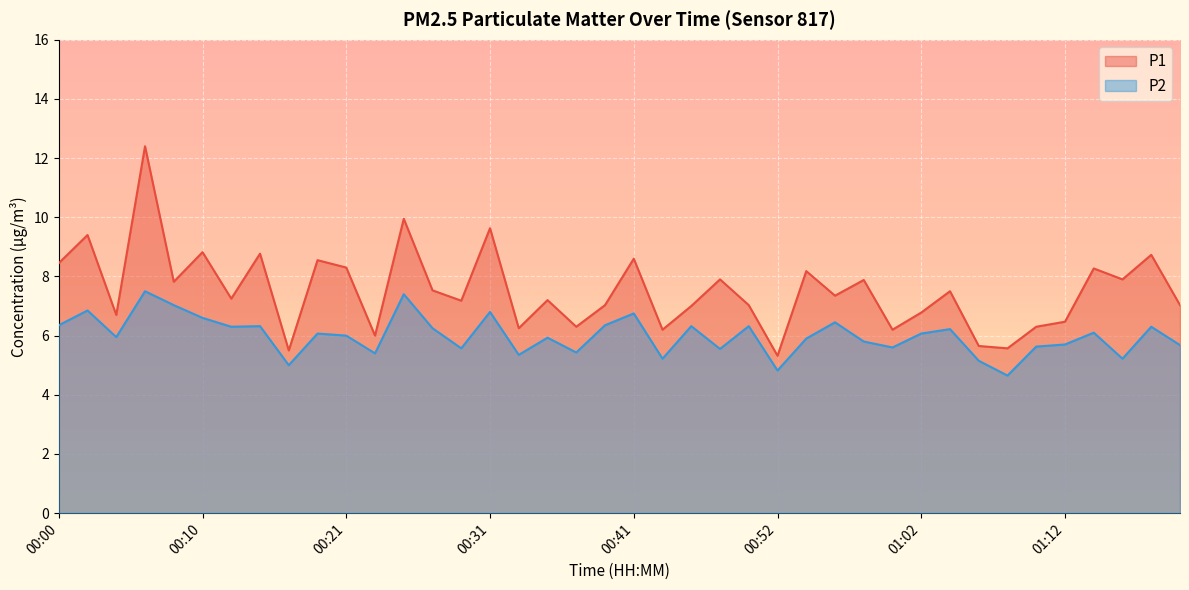

Which series has the largest range (max minus min)?

P1